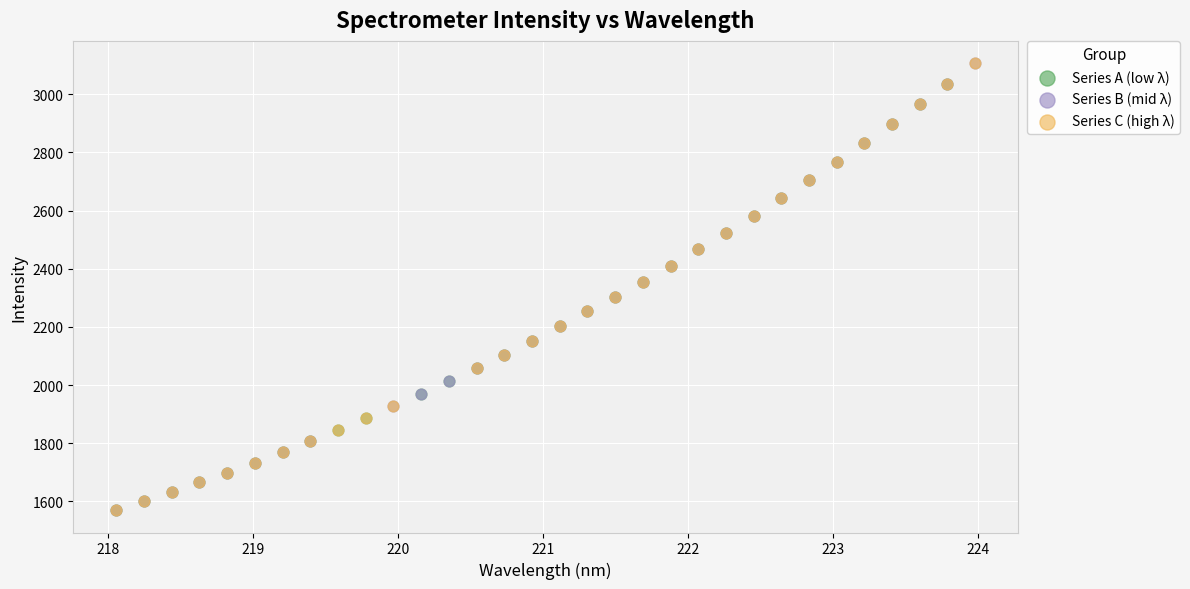

What are all the series names shown in the legend?

Series A (low λ), Series B (mid λ), Series C (high λ)